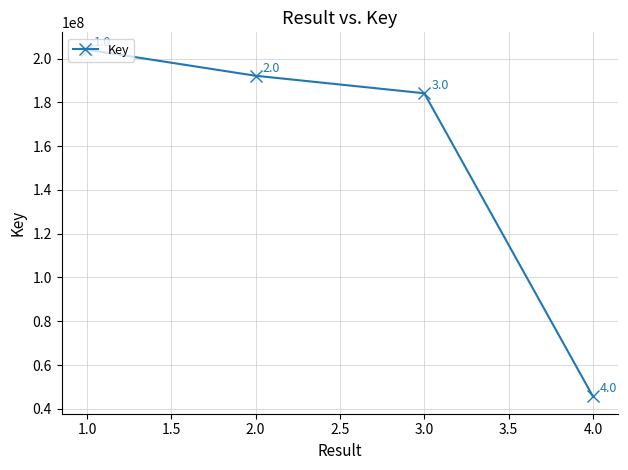

What is the label of the 2nd point from the right?

3.0